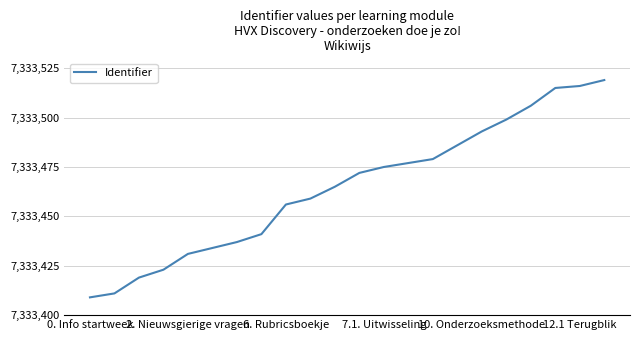

What is the maximum value shown in the chart?

7333519